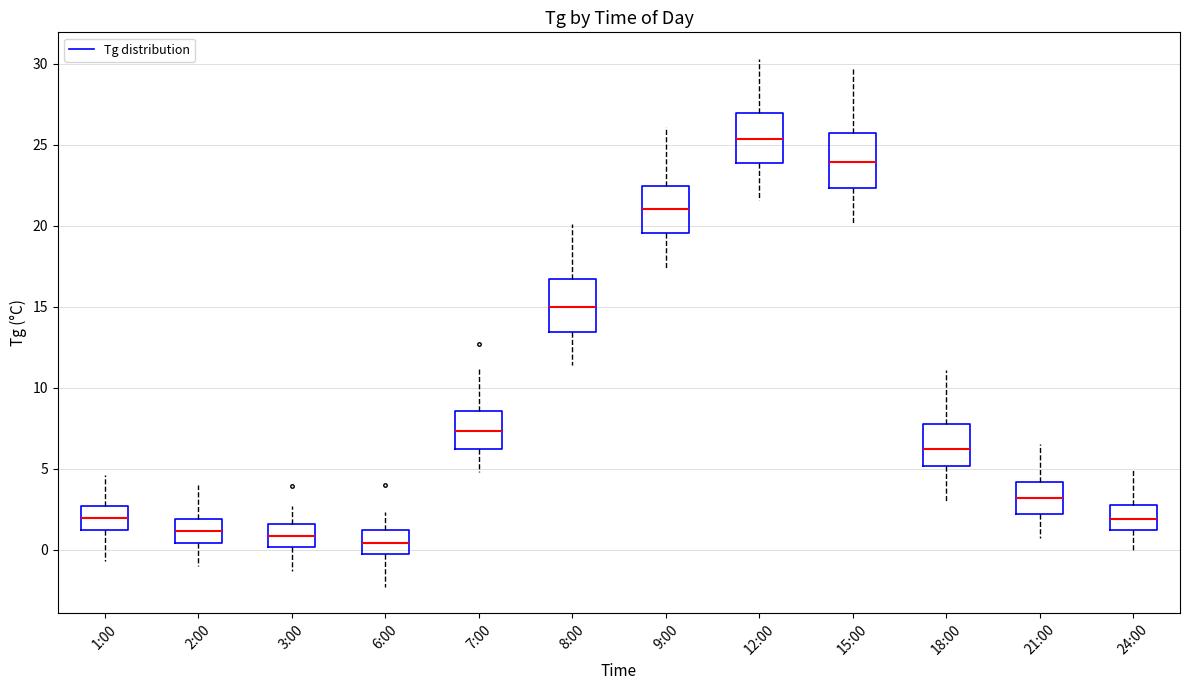

Reading left to right, read every box against the y-axis: the position of its median line, the range the box covers, and the ends of its whiskers. The values are not printed on the chart, so give them approximately, as read against the axis.

1:00: median 2.0, box 1.0 to 2.5, whiskers -0.5 to 4.5
2:00: median 1.0, box 0.5 to 2.0, whiskers -1.0 to 4.0
3:00: median 1.0, box 0.0 to 1.5, whiskers -1.5 to 2.5
6:00: median 0.5, box -0.5 to 1.0, whiskers -2.5 to 2.5
7:00: median 7.5, box 6.0 to 8.5, whiskers 5.0 to 11.0
8:00: median 15.0, box 13.5 to 16.5, whiskers 11.5 to 20.0
9:00: median 21.0, box 19.5 to 22.5, whiskers 17.5 to 26.0
12:00: median 25.5, box 24.0 to 27.0, whiskers 21.5 to 30.5
15:00: median 24.0, box 22.5 to 25.5, whiskers 20.0 to 29.5
18:00: median 6.0, box 5.0 to 7.5, whiskers 3.0 to 11.0
21:00: median 3.0, box 2.0 to 4.0, whiskers 0.5 to 6.5
24:00: median 2.0, box 1.0 to 3.0, whiskers 0.0 to 5.0